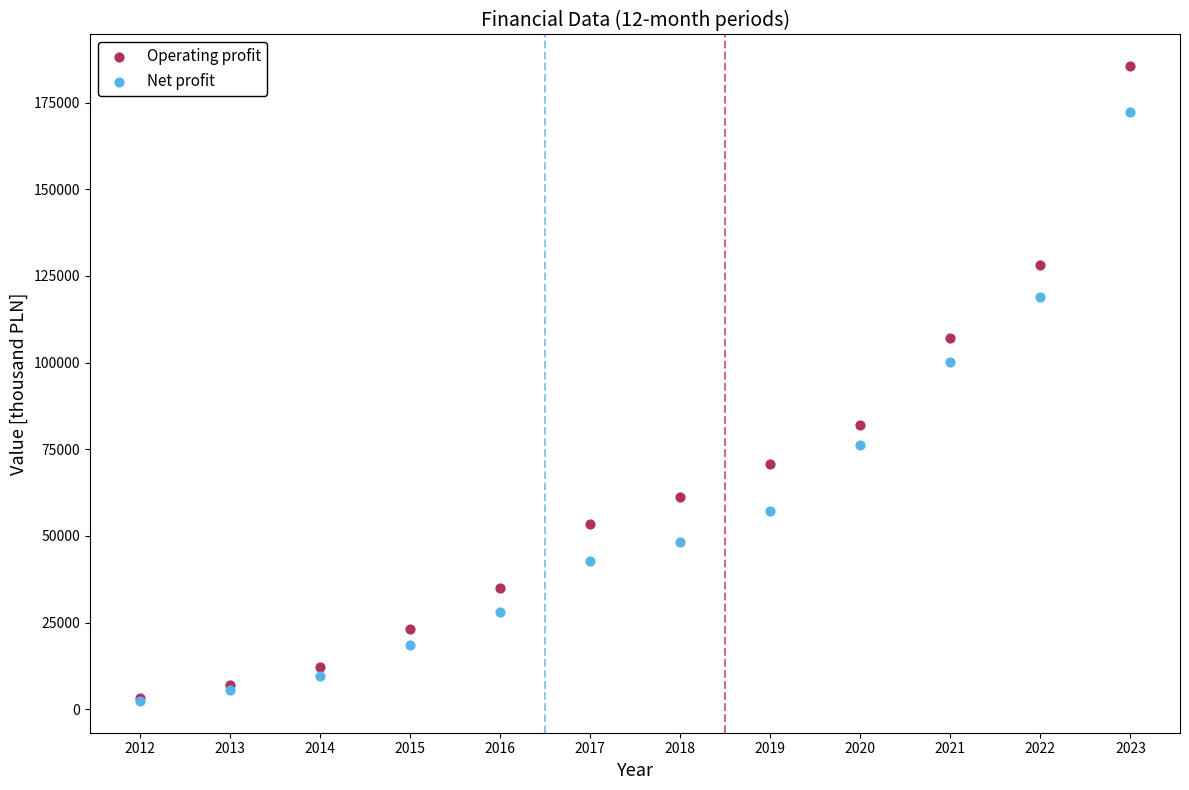

In the Operating profit series, what Y value is closest to 94317?

81923